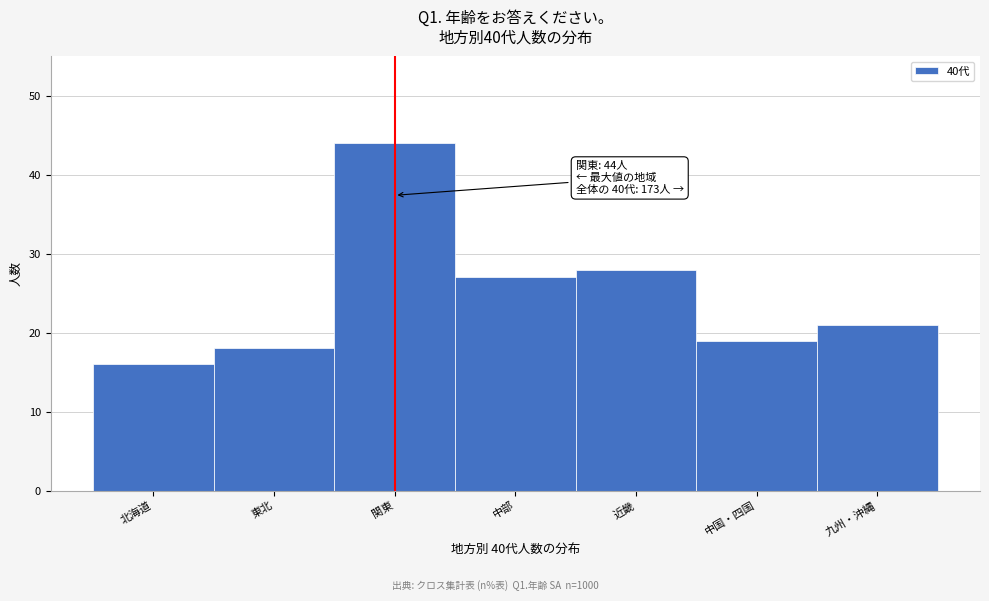

Reading left to right, extract all data points from this chart.

北海道=16	東北=18	関東=44	中部=27	近畿=28	中国・四国=19	九州・沖縄=21